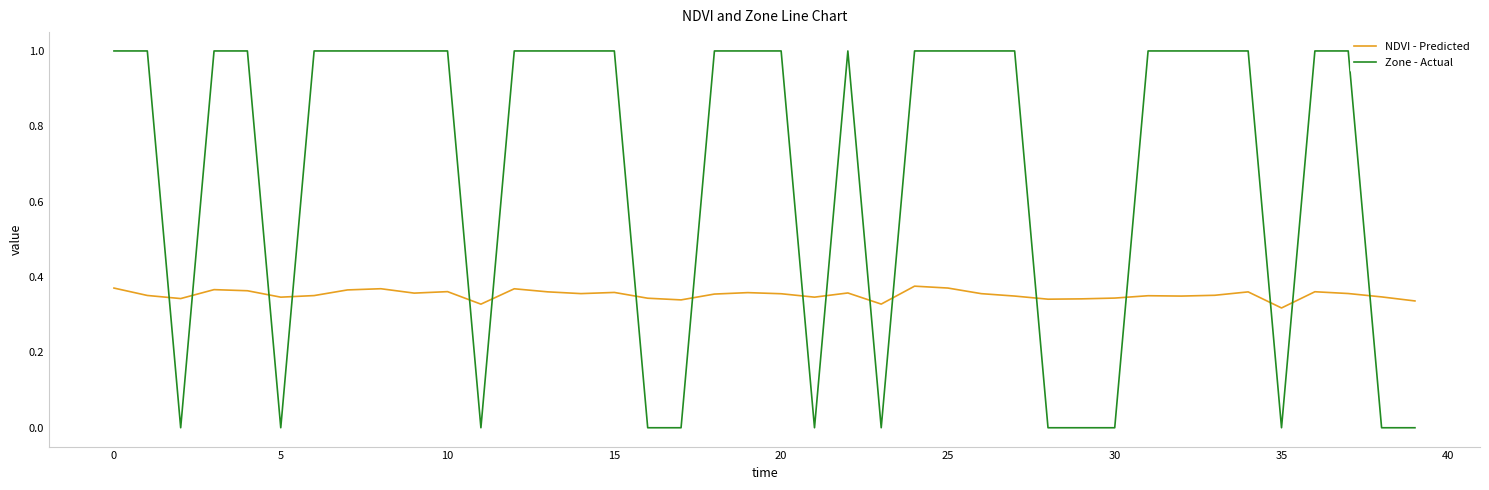

How many intersections are there between Zone - Actual and NDVI - Predicted?

17